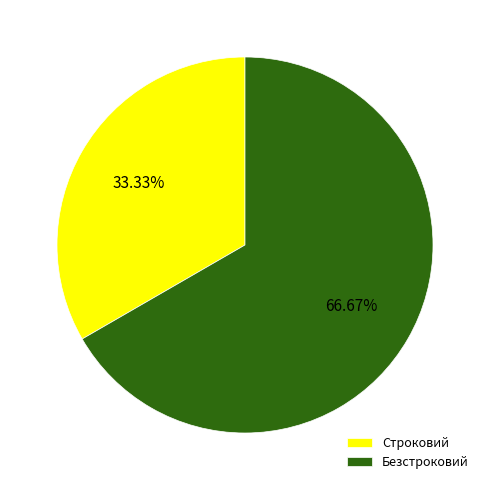

The Безстроковий slice represents 79% of the pie. True or false?

False